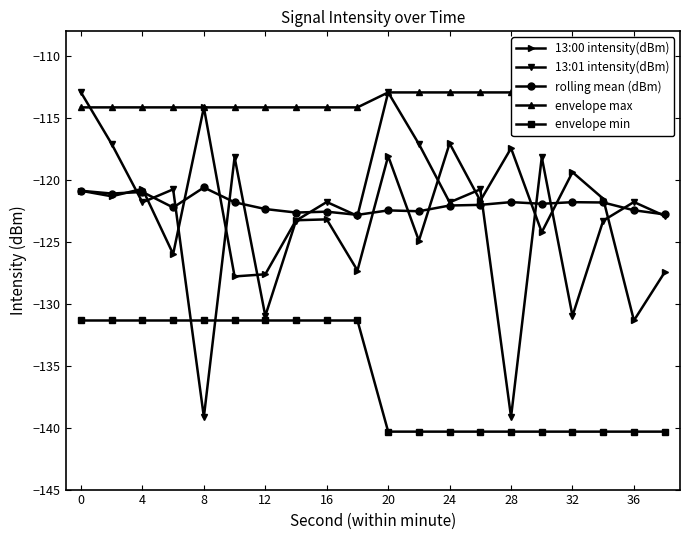

True or false: 13:00 intensity(dBm) and envelope min intersect in this chart.

False